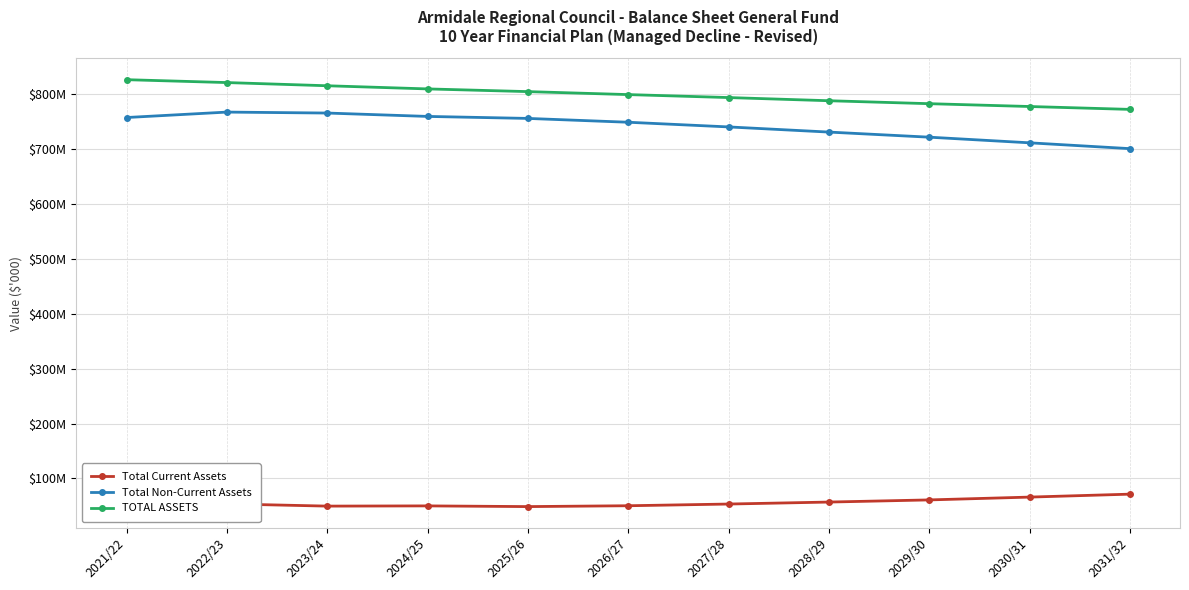

What is the label of the 9th point from the left?

2029/30